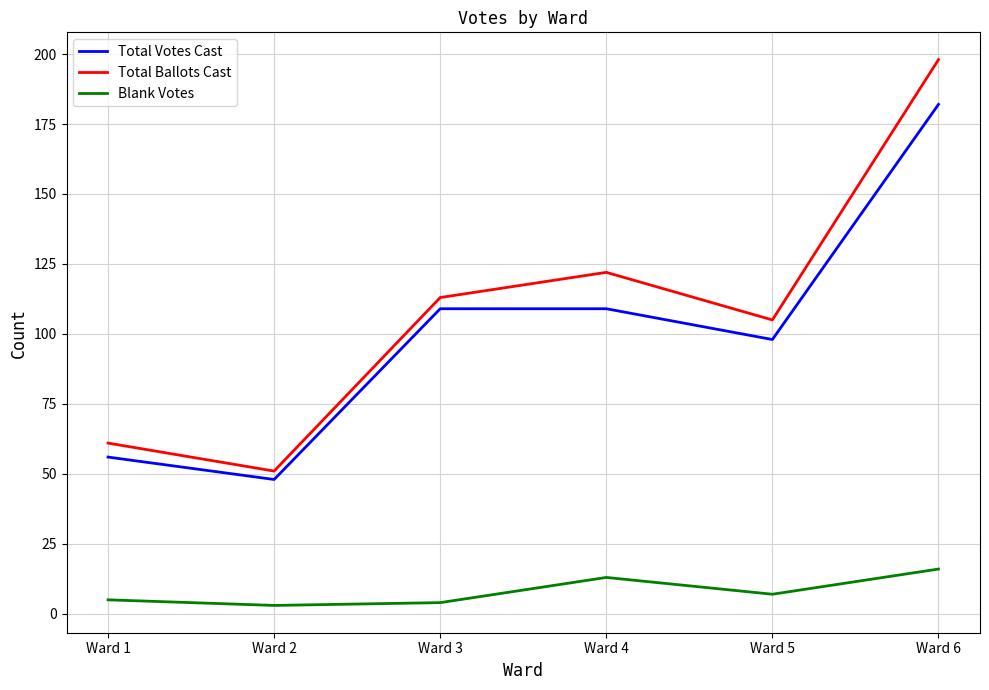

How many lines are shown in the chart?

3